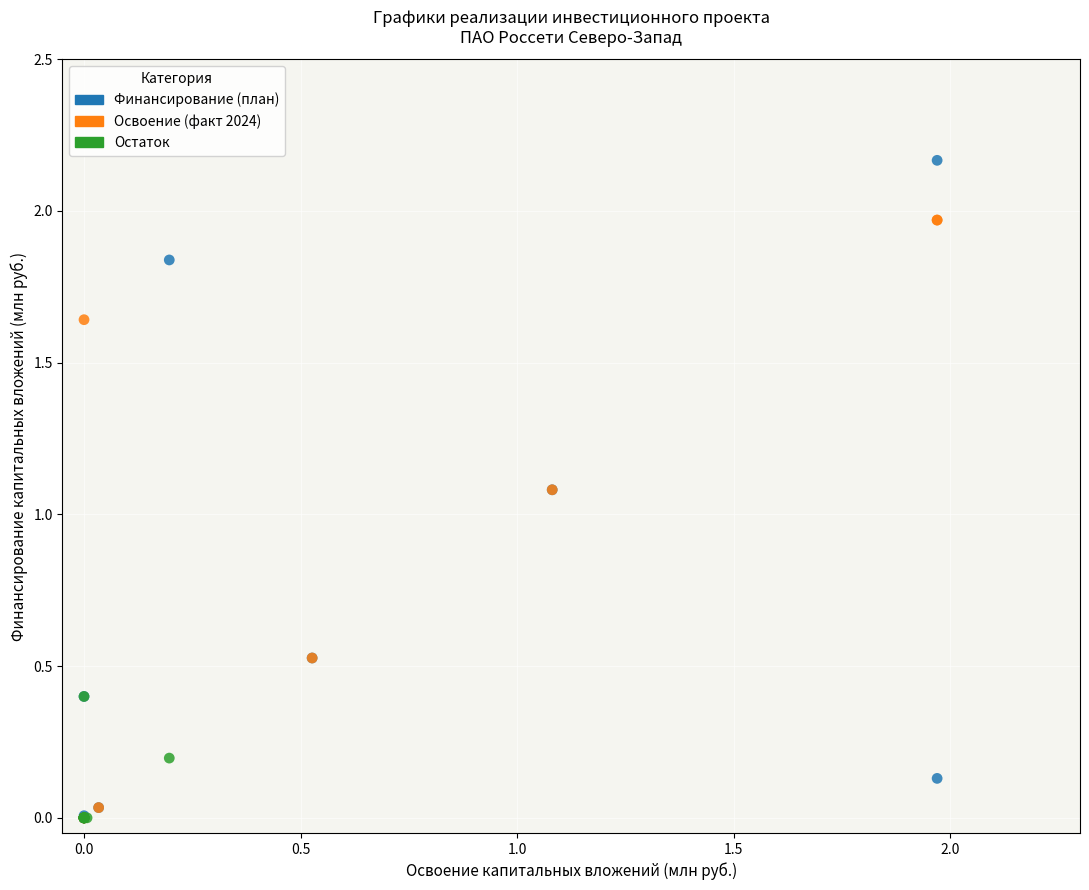

Which series contains the highest Y value?

Финансирование (план)